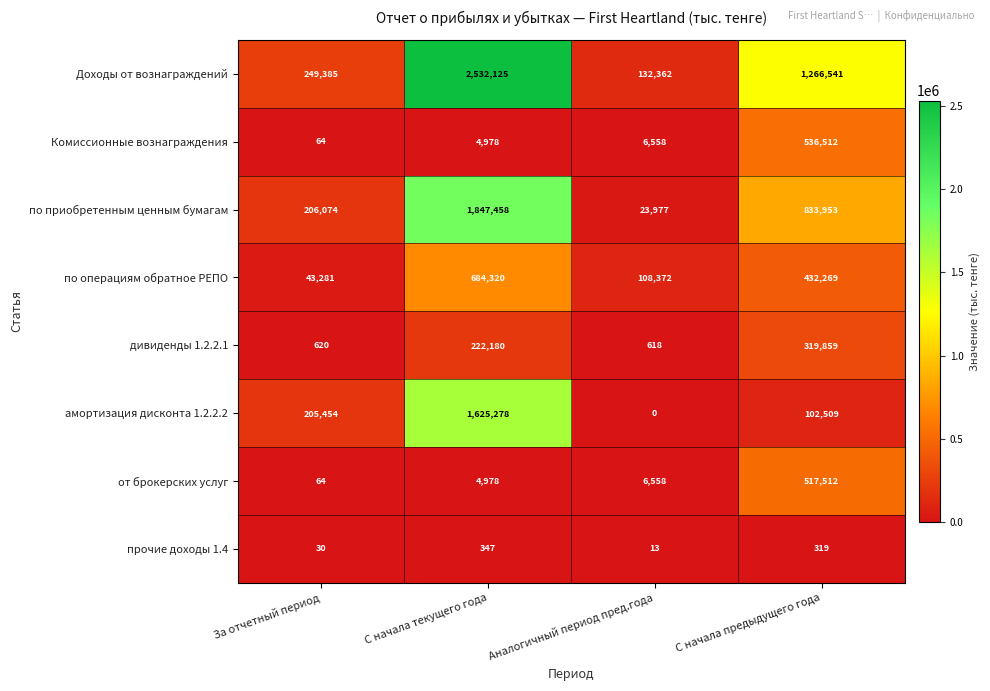

Which series has the widest spread of values?

Доходы от вознаграждений